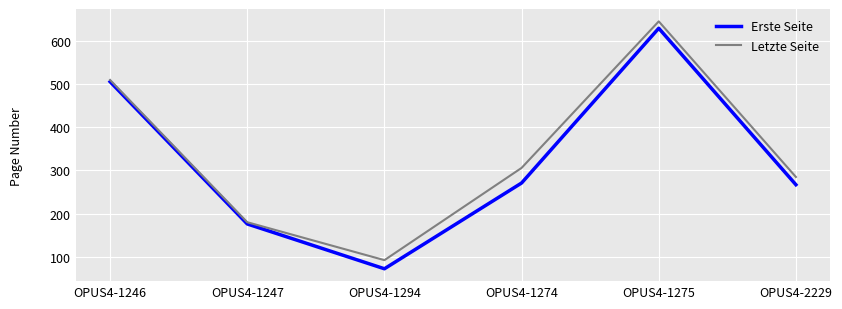

What are all the series names shown in the legend?

Erste Seite, Letzte Seite